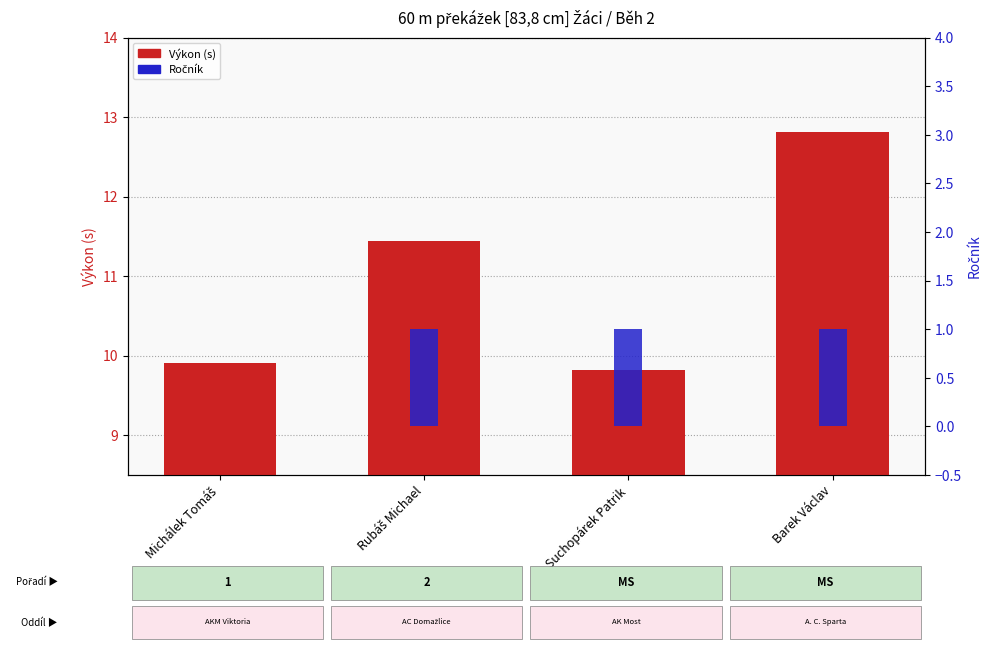

What position from the right is Rubáš Michael?

3